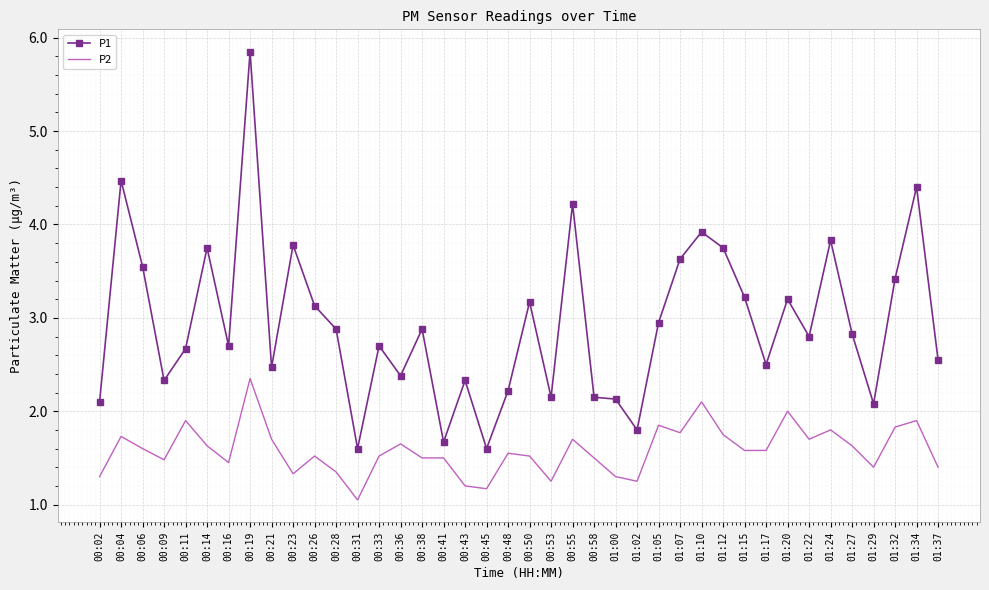

What position from the left is 00:43?

18